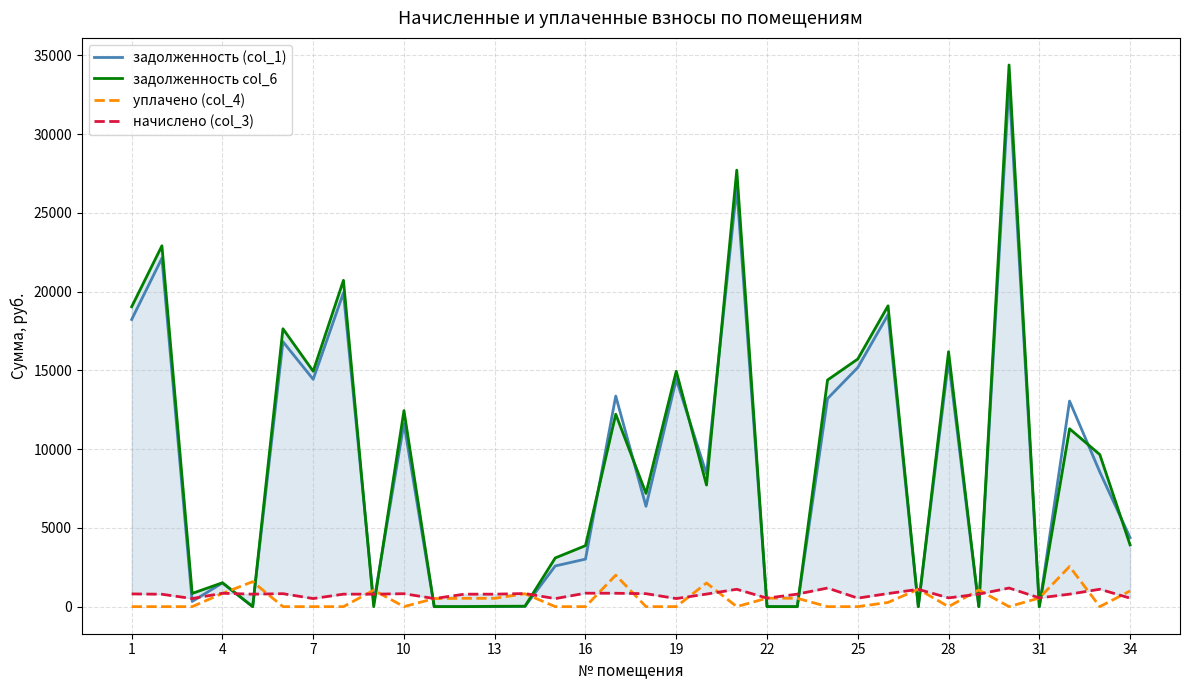

How many data points does each series have?

34